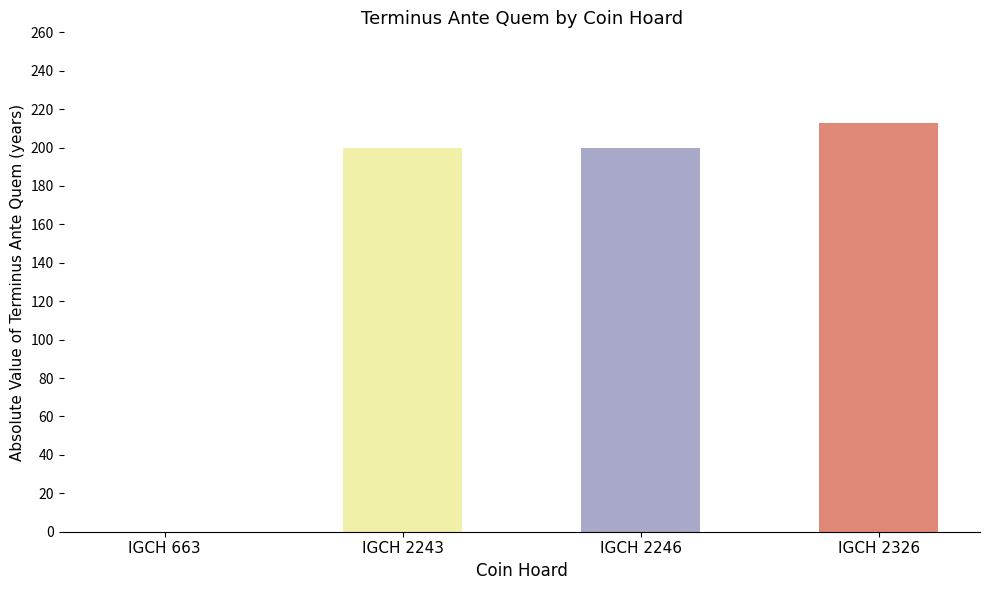

Reading left to right, what are all the values shown in this chart?

IGCH 663=0	IGCH 2243=200	IGCH 2246=200	IGCH 2326=213